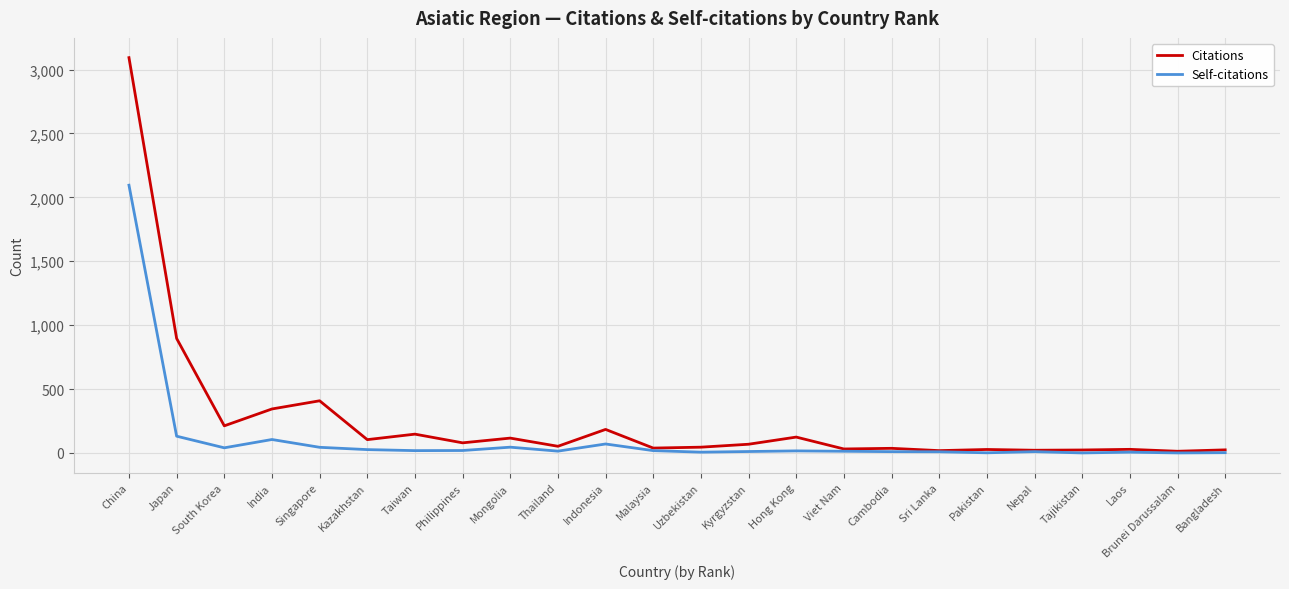

How many categories are shown in the chart?

24